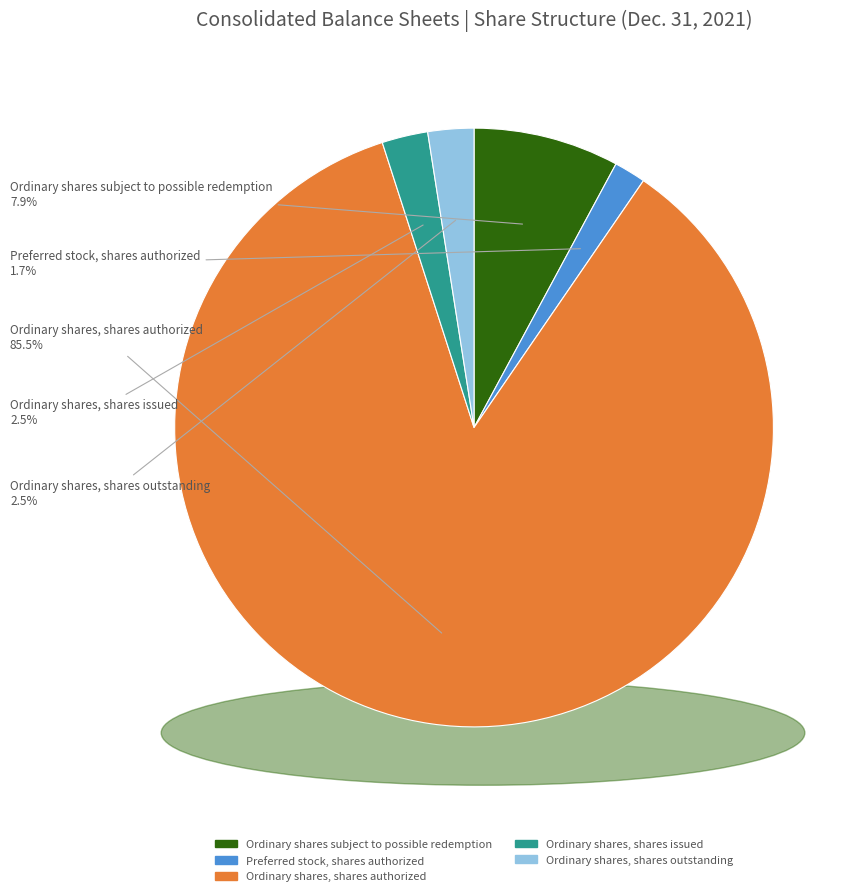

How many segments does this pie chart have?

5